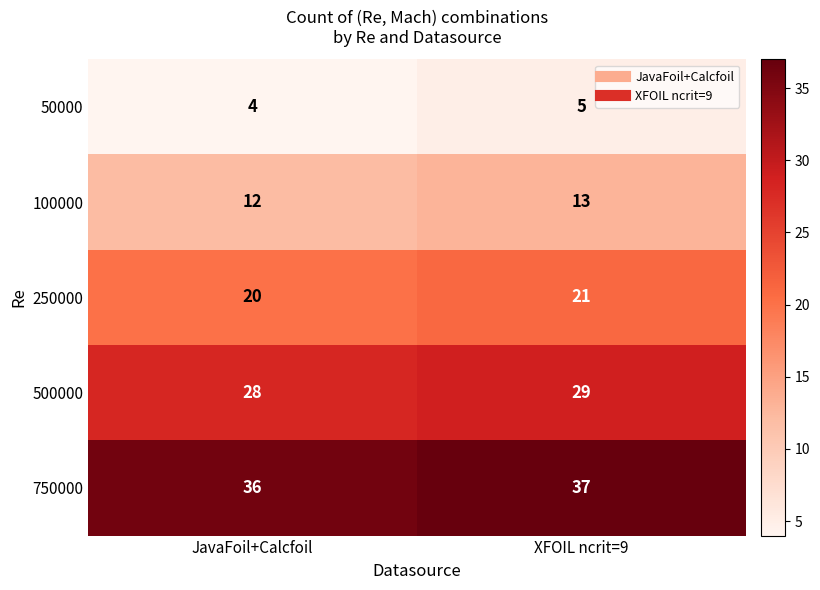

Where is 250000 nearest to the value 20?

JavaFoil+Calcfoil